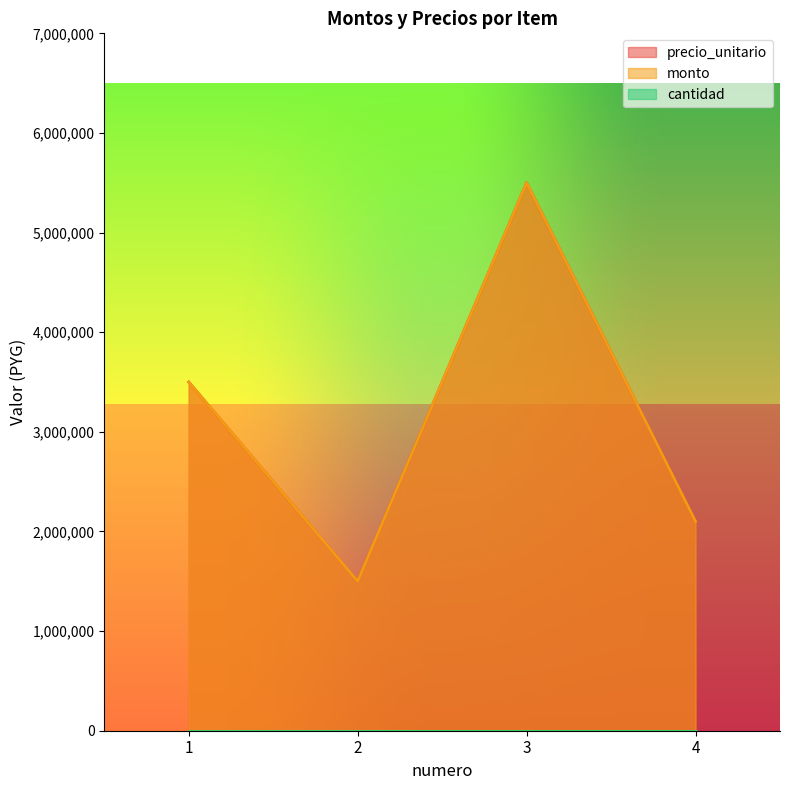

At which label is monto closest to 3500000?

1